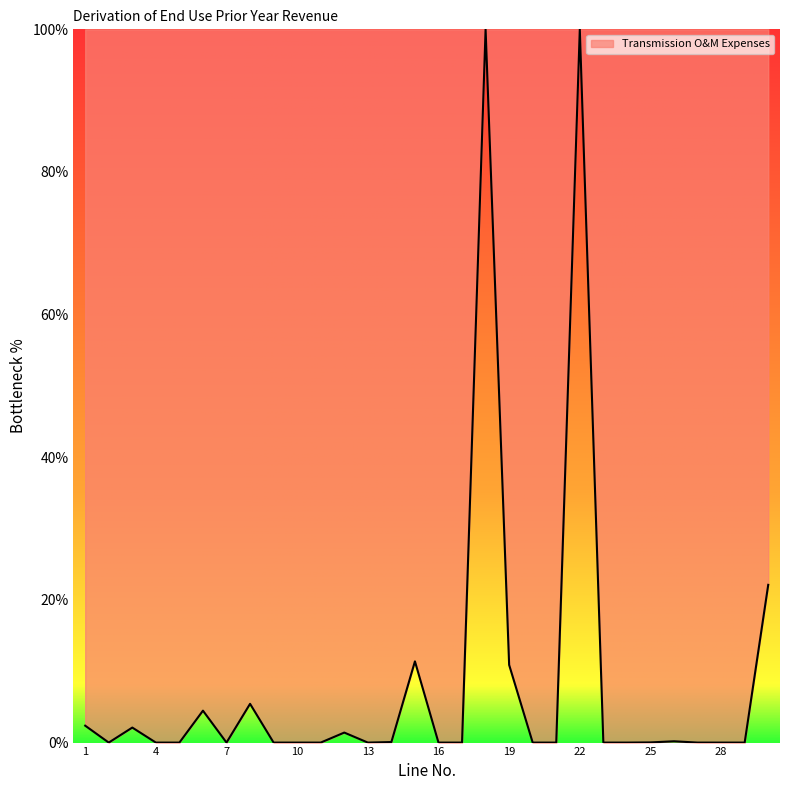

What is the maximum value shown in the chart?

100.0